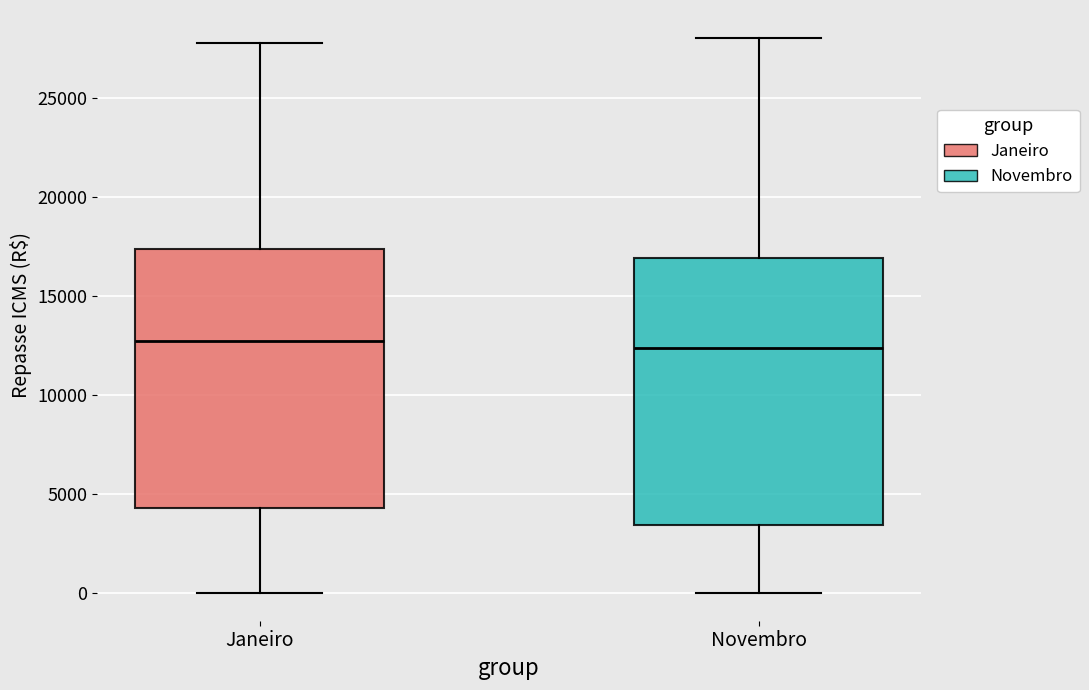

Reading left to right, read every box against the y-axis: the position of its median line, the range the box covers, and the ends of its whiskers. The values are not printed on the chart, so give them approximately, as read against the axis.

Janeiro: median 12500, box 4500 to 17500, whiskers 0 to 28000
Novembro: median 12500, box 3500 to 17000, whiskers 0 to 28000